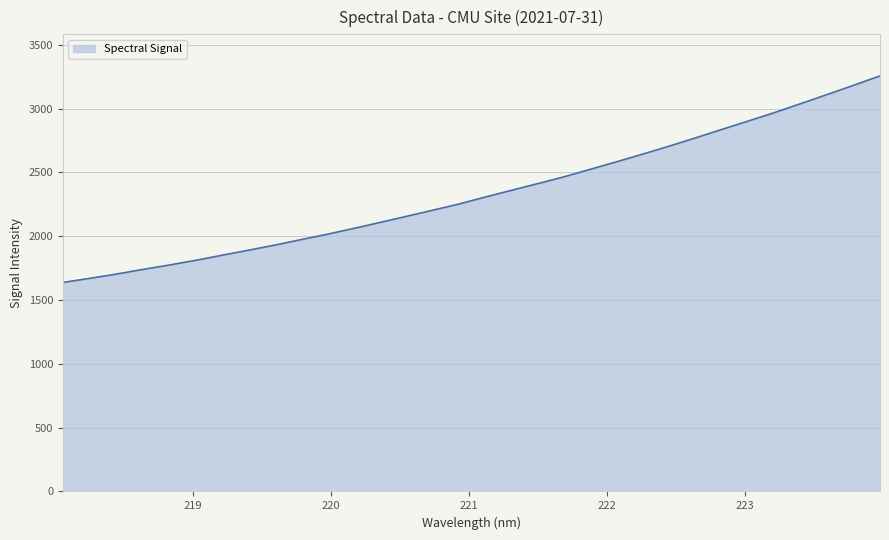

What is the difference between the maximum and minimum values?

1619.0